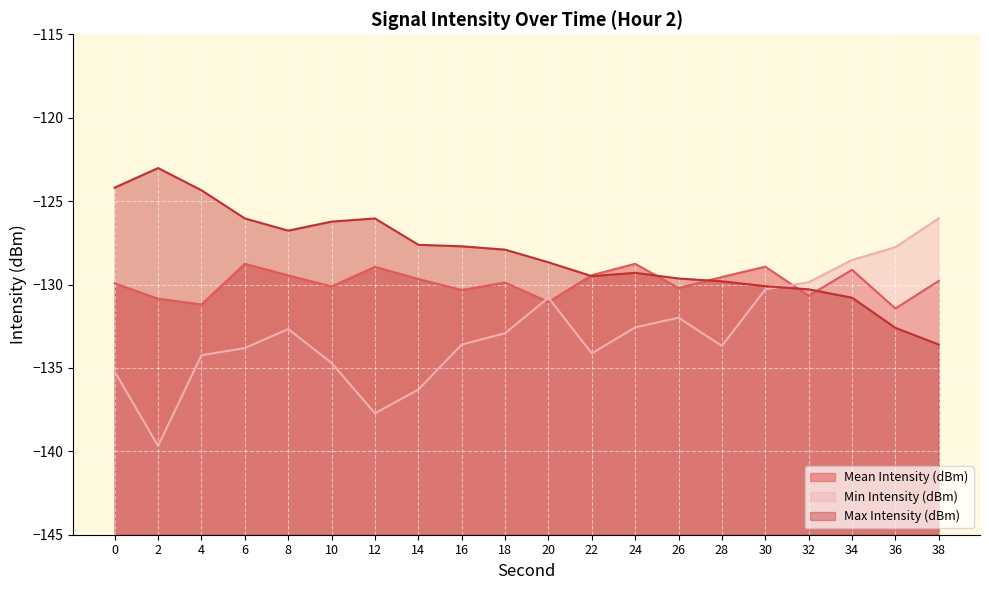

Reading left to right, extract all data points from this chart.

Mean Intensity (dBm): 0=-129.9	2=-130.8	4=-131.2	6=-128.8	8=-129.4	10=-130.1	12=-128.9	14=-129.7	16=-130.3	18=-129.9	20=-131.1	22=-129.4	24=-128.8	26=-130.2	28=-129.6	30=-128.9	32=-130.7	34=-129.1	36=-131.4	38=-129.8
Min Intensity (dBm): 0=-135.2	2=-139.7	4=-134.2	6=-133.8	8=-132.7	10=-134.7	12=-137.7	14=-136.3	16=-133.6	18=-132.9	20=-130.8	22=-134.1	24=-132.6	26=-132.0	28=-133.7	30=-130.3	32=-129.9	34=-128.5	36=-127.8	38=-126.0
Max Intensity (dBm): 0=-124.2	2=-123.0	4=-124.3	6=-126.0	8=-126.8	10=-126.2	12=-126.0	14=-127.6	16=-127.7	18=-127.9	20=-128.7	22=-129.5	24=-129.3	26=-129.6	28=-129.8	30=-130.1	32=-130.3	34=-130.8	36=-132.6	38=-133.6